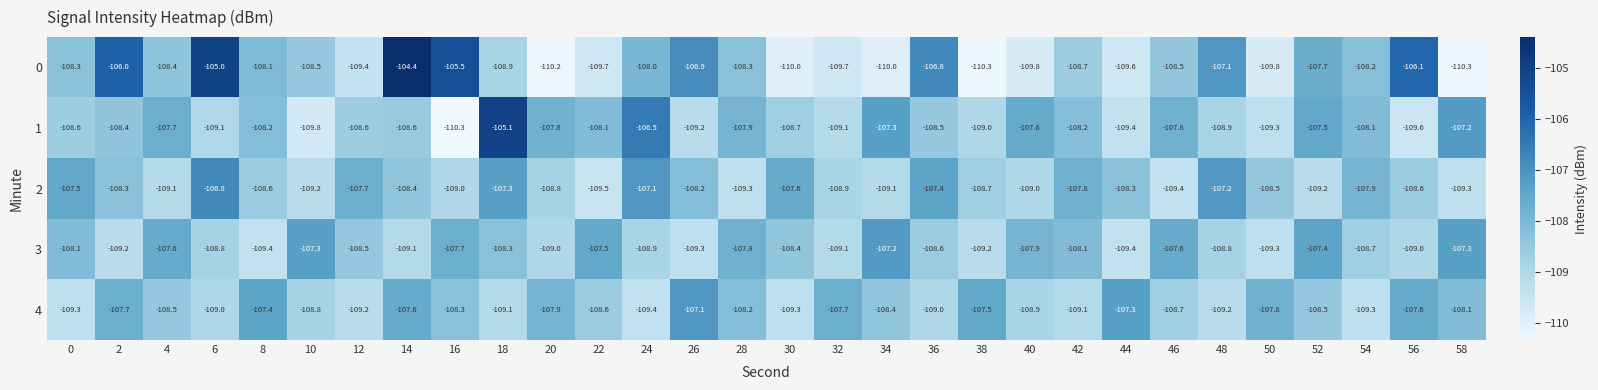

Which series has the largest range (max minus min)?

0